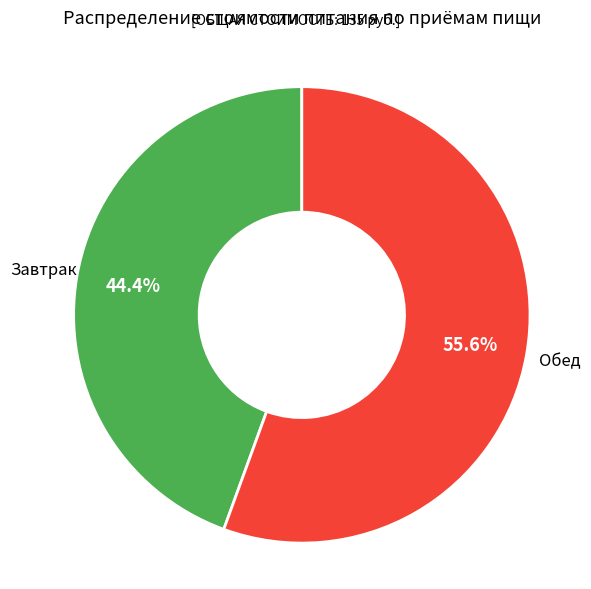

Is there a majority slice in this chart?

Yes